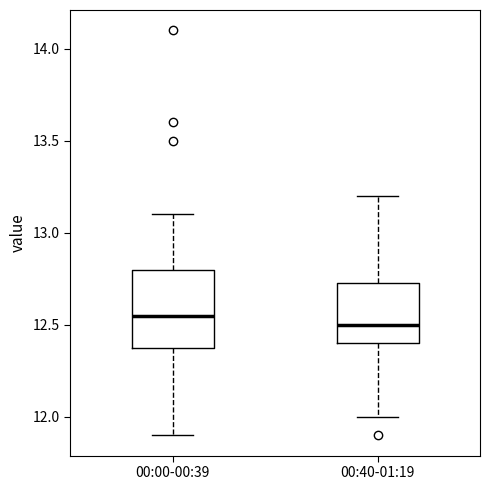

Which box's median line is the lowest?

00:40-01:19